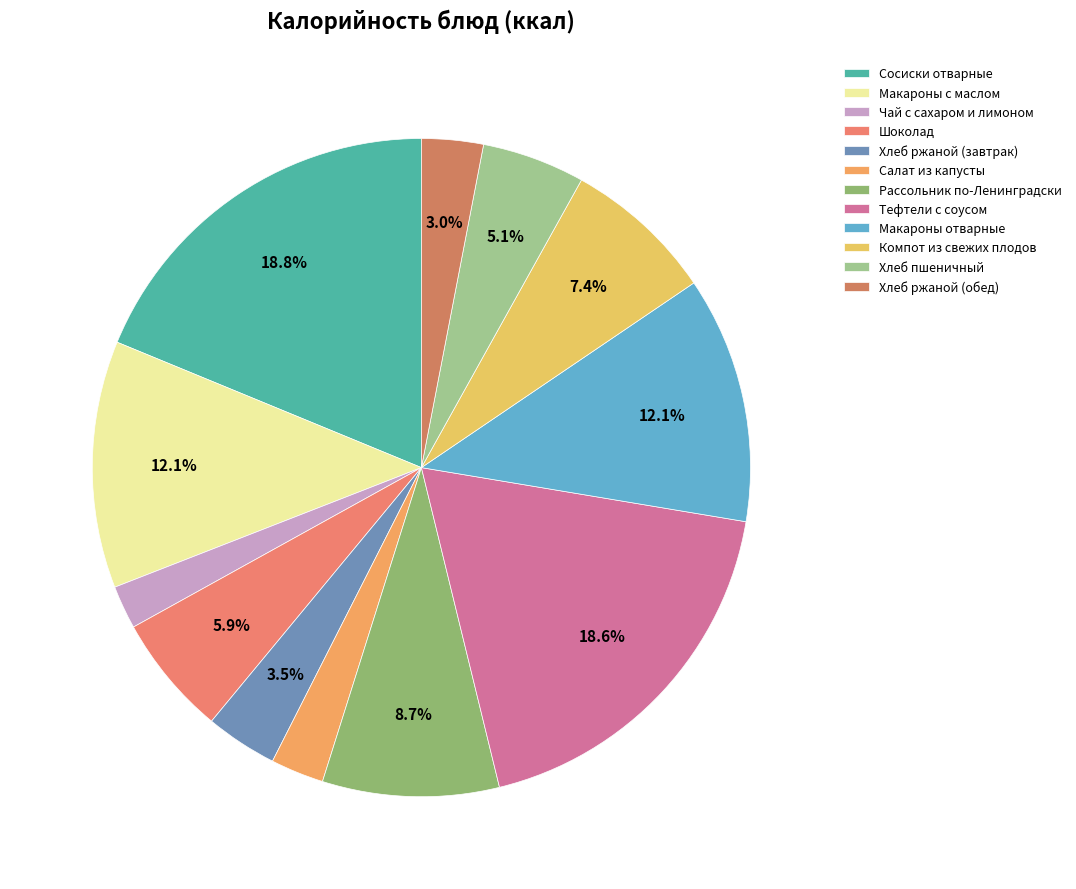

Is it true that Сосиски отварные is 19% of the pie?

True